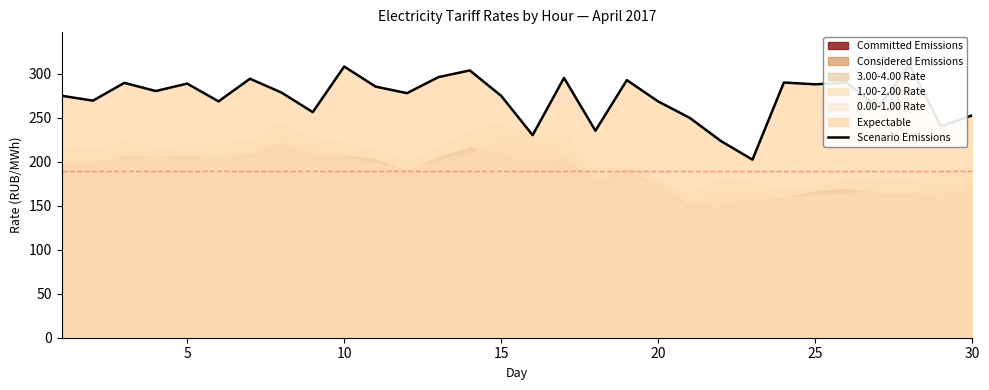

What is the difference between the second highest and minimum values?

105.9